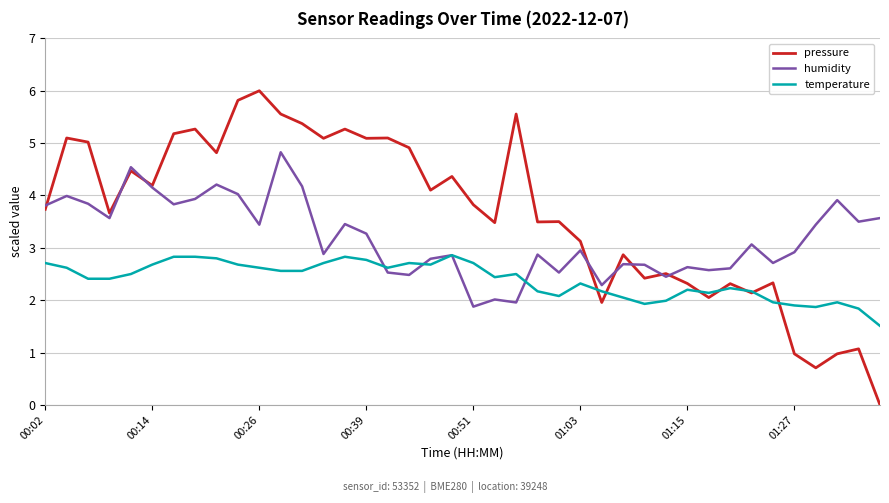

List the series in order of their peak value, lowest first.

temperature, humidity, pressure